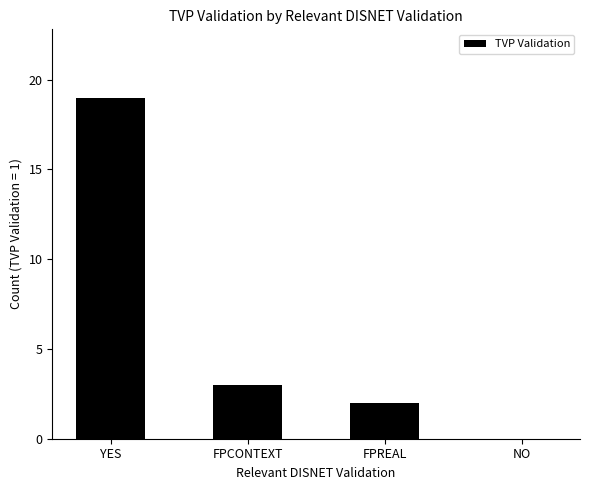

What is the greatest value displayed?

19